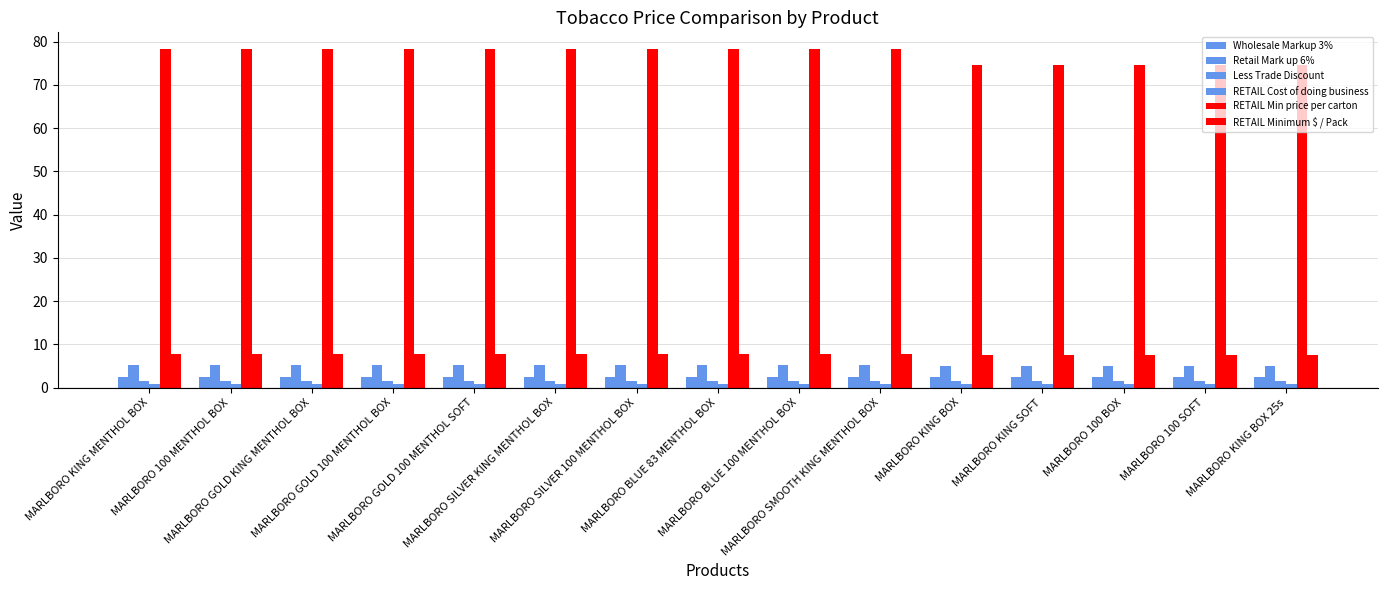

How many bars are there in total?

90